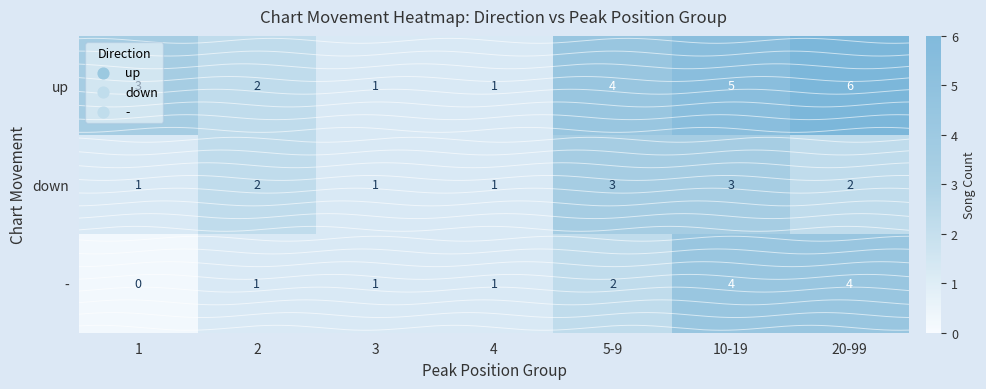

Read the down value at 10-19.

3